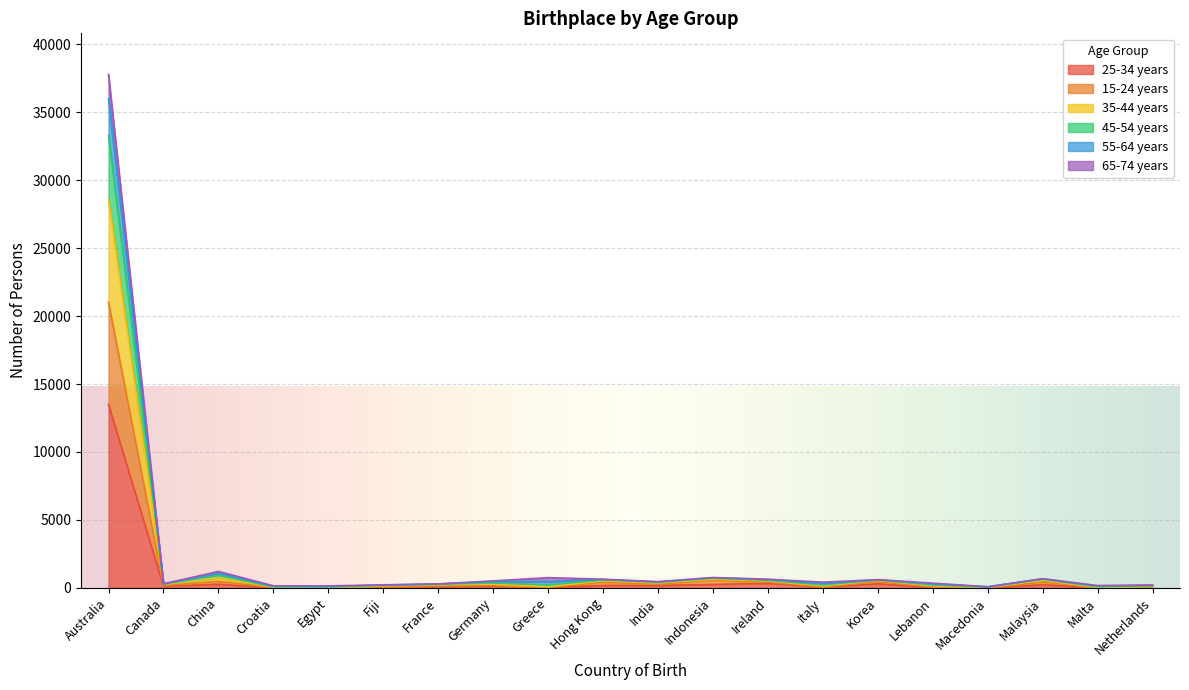

At which label does 25-34 years reach its peak?

Australia